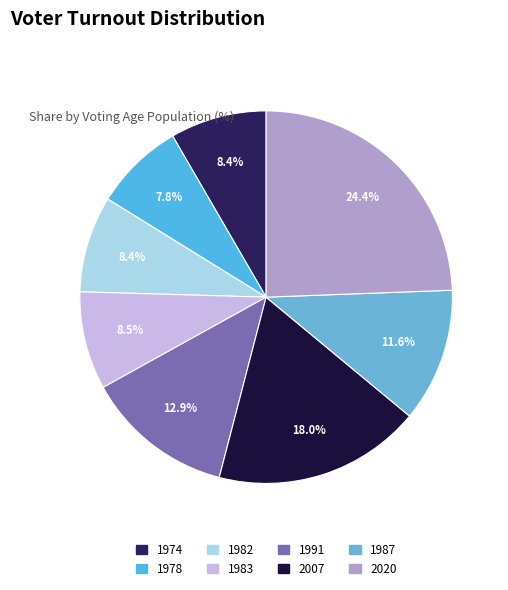

Which category has the biggest portion of the pie?

2020